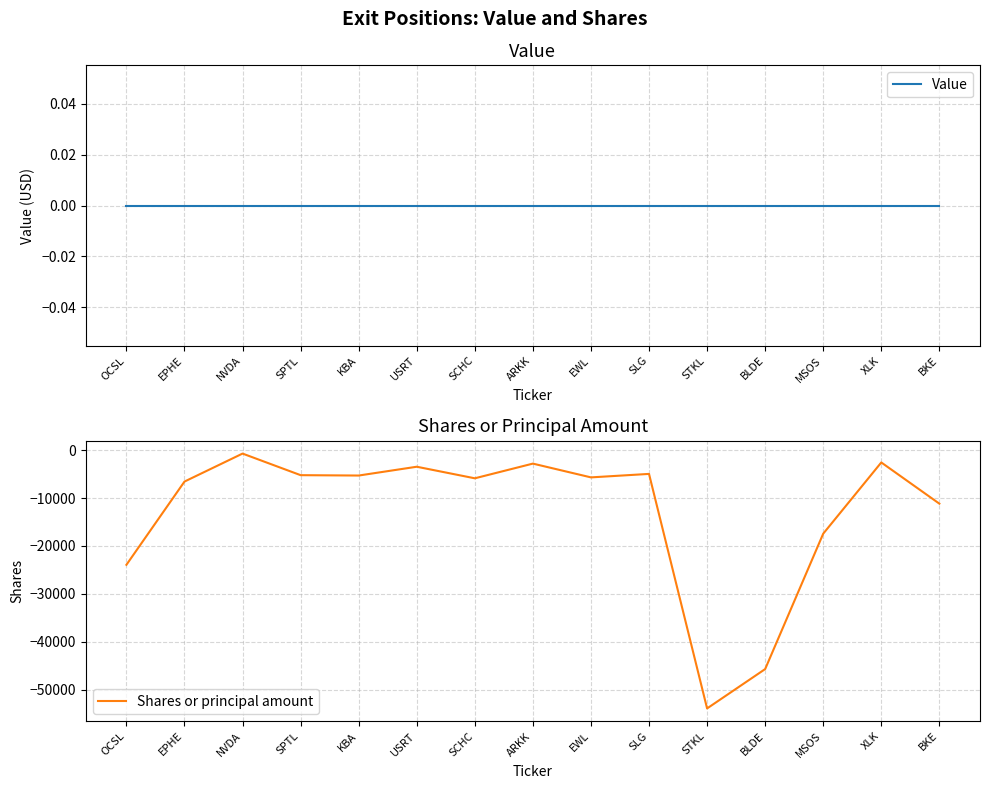

The value of Value at STKL is 0. True or false?

True